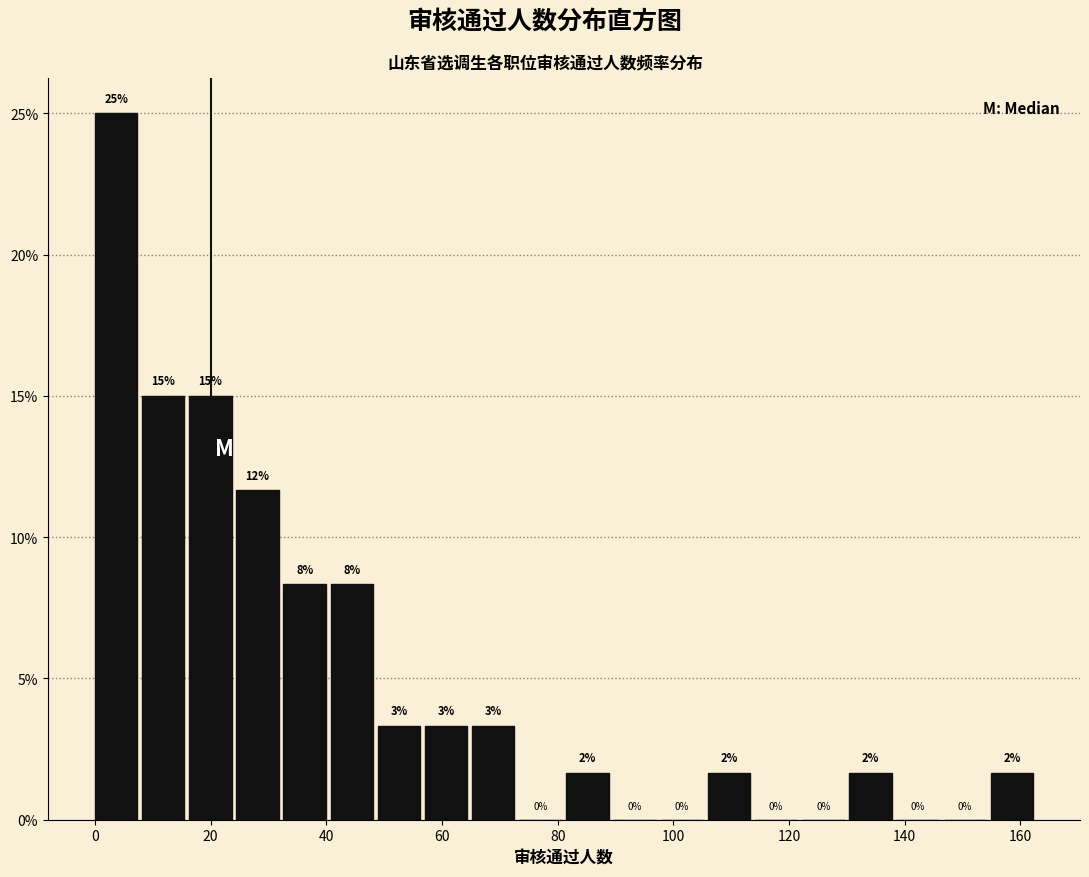

Which range on the x-axis has the tallest bar?

0 to 8